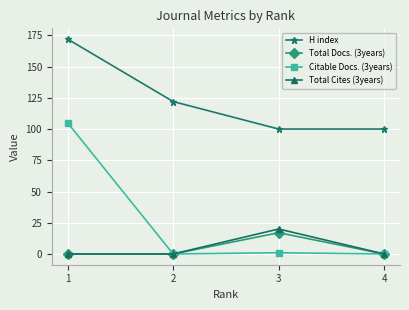

Where is Total Cites (3years) nearest to the value 10?

4